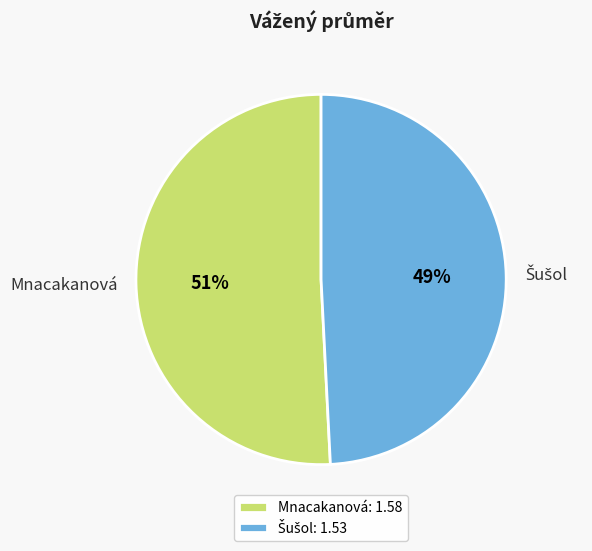

Count the number of slices in the pie.

2